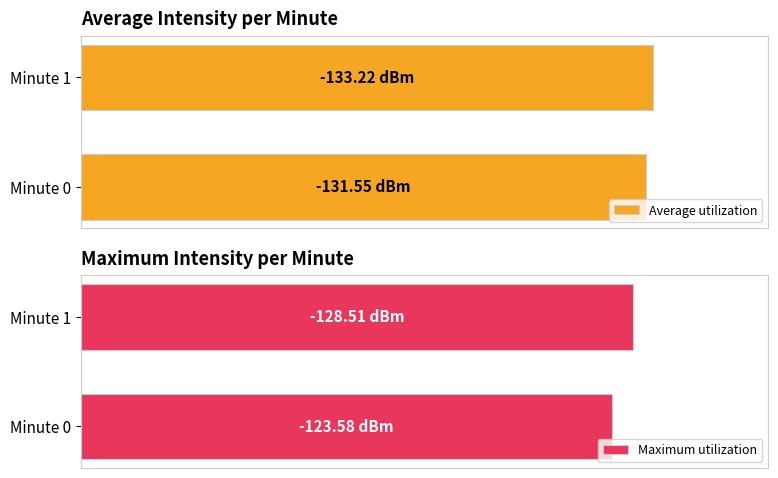

What are all the series names shown in the legend?

Average utilization, Maximum utilization